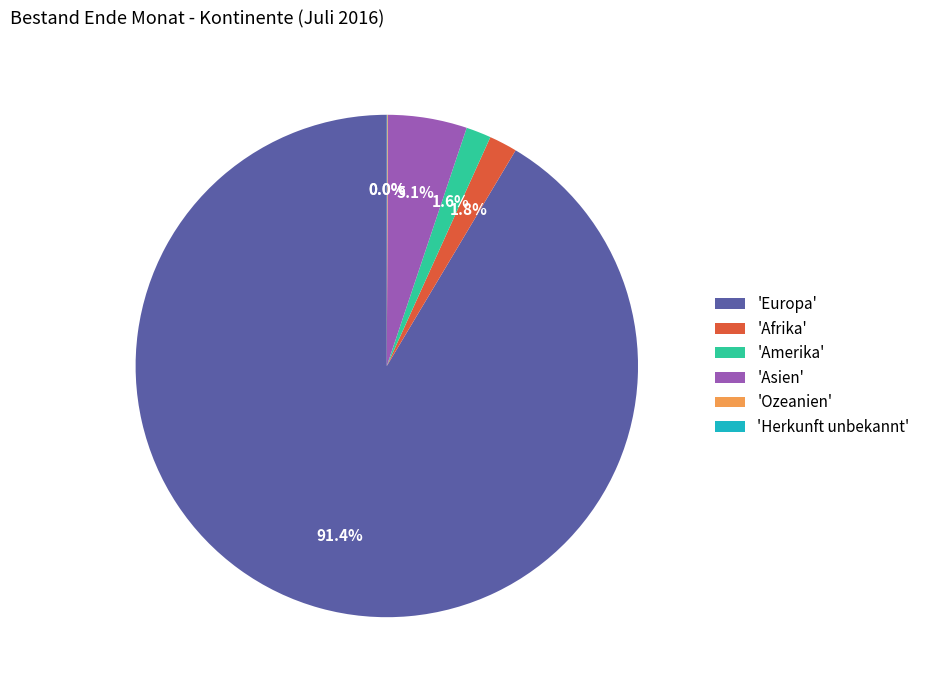

Which slice is the largest?

'Europa'